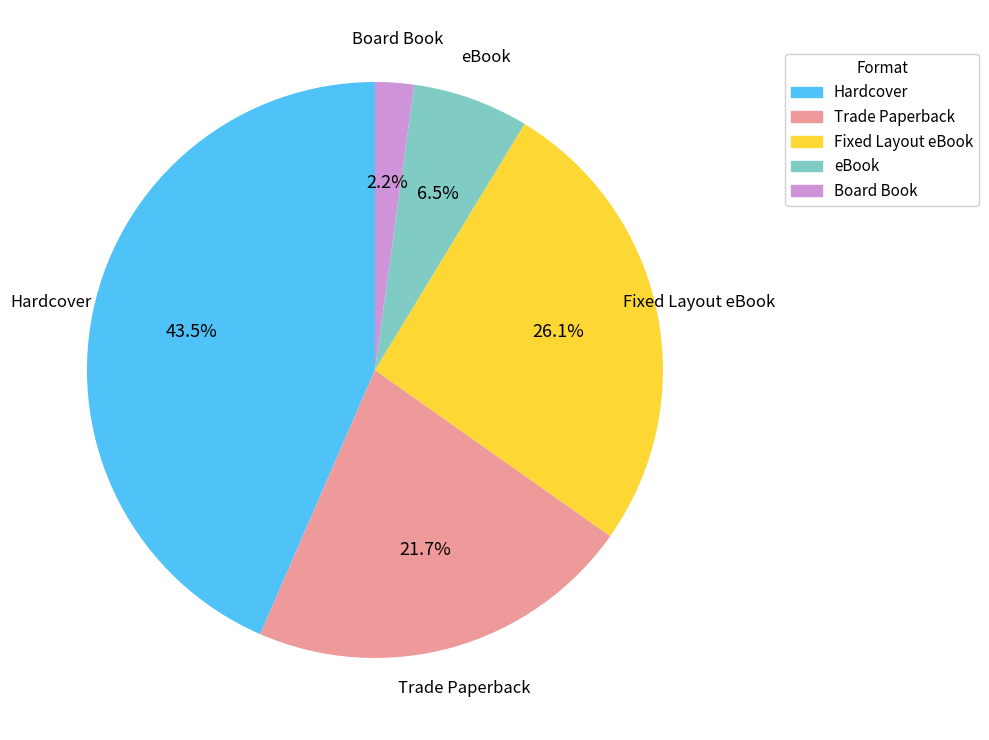

Count the number of slices in the pie.

5